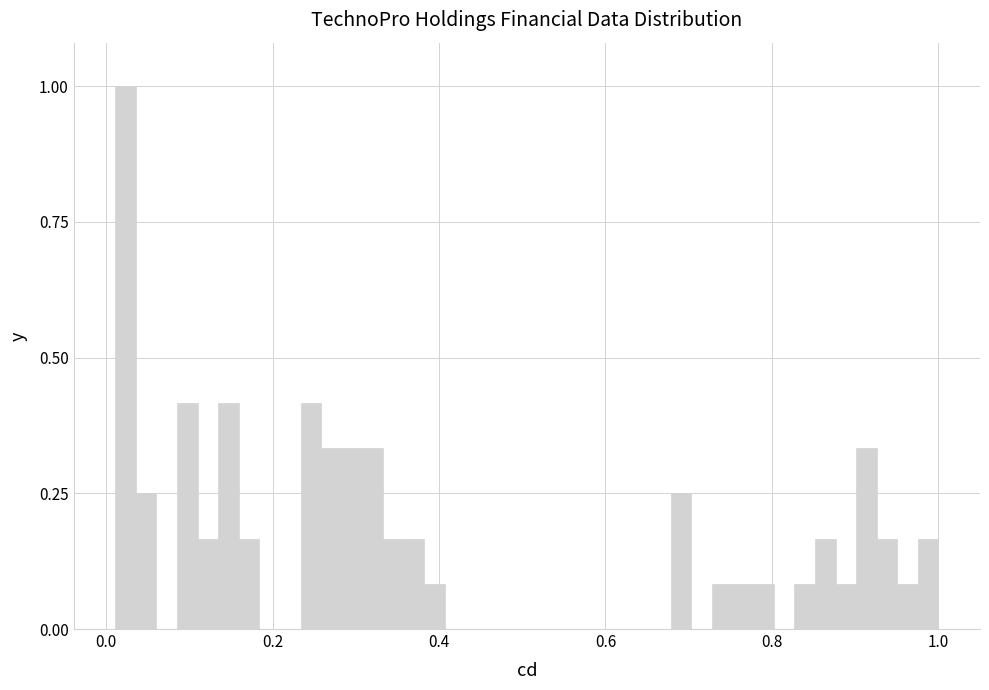

Around what value on the x-axis is the tallest bar? Give the approximate position of its centre, as read against the axis.

0.02